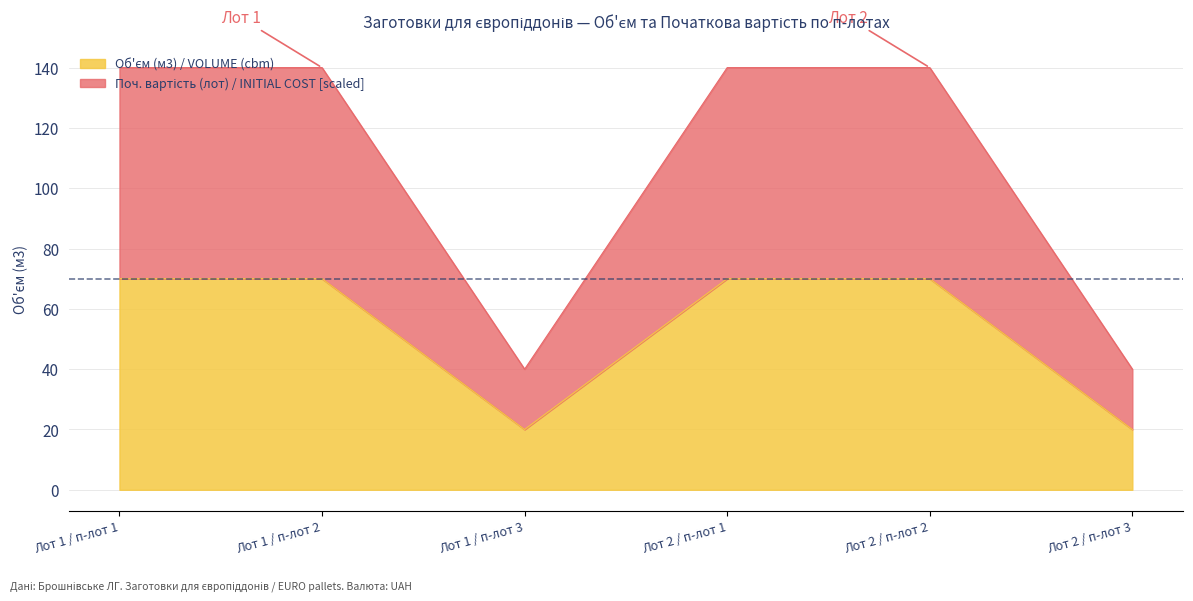

True or false: Об'єм (м3) / VOLUME (cbm) and Початкова вартість (лот) / INITIAL COST (lot) intersect in this chart.

False